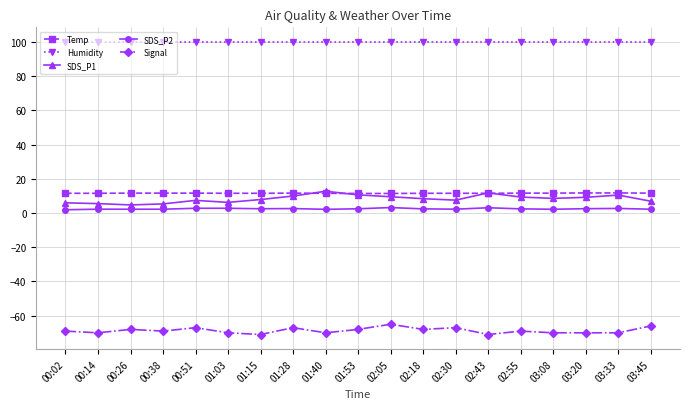

What is the maximum value shown in the chart?

99.9